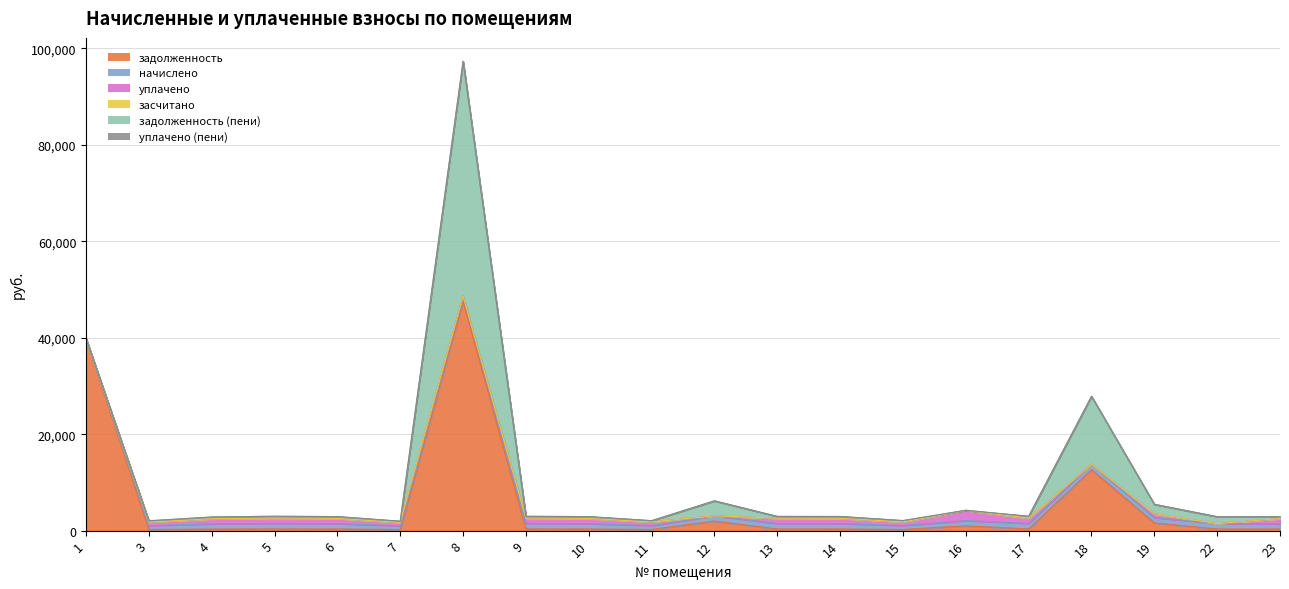

How many positive values does the уплачено series have?

15